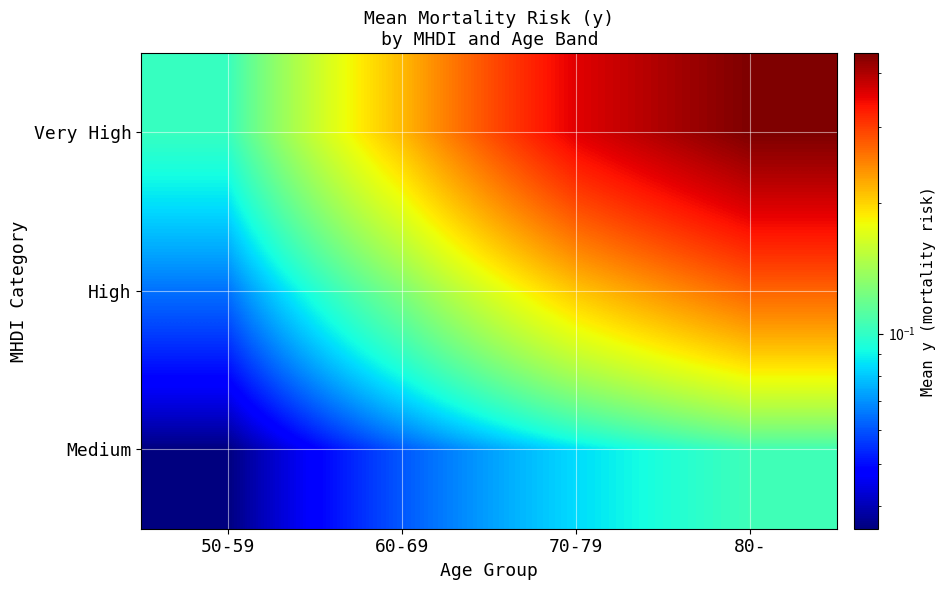

What is the spread (max minus min) of values at 50-59?

0.1